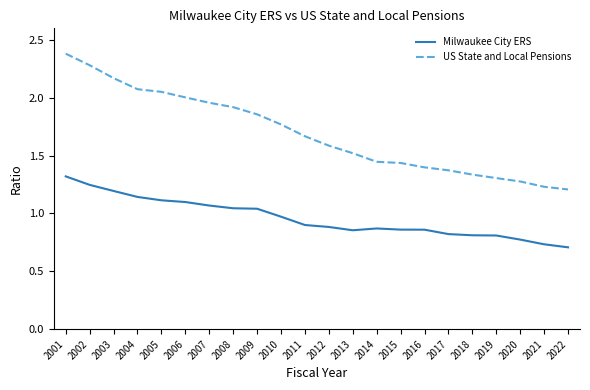

True or false: US State and Local Pensions and Milwaukee City ERS cross at least once.

False